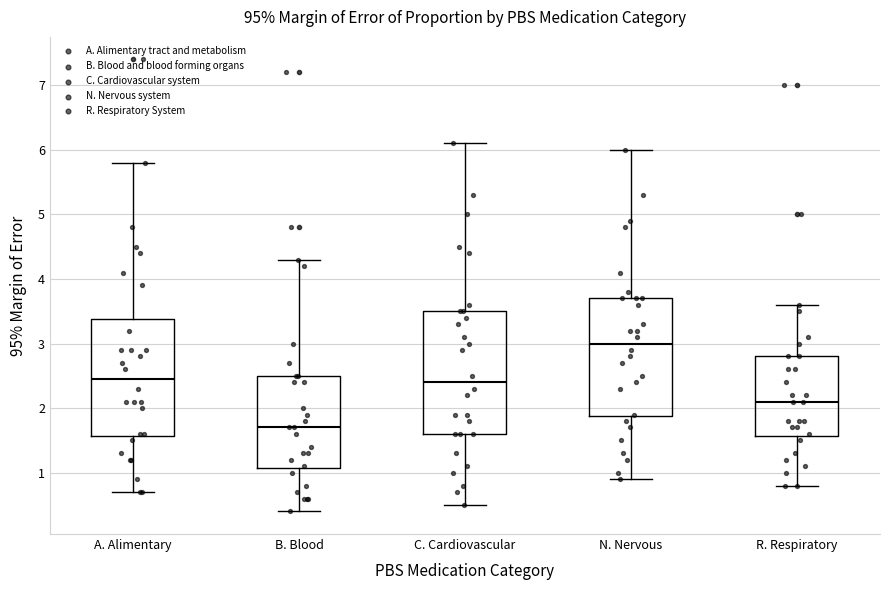

Reading left to right, read every box against the y-axis: the position of its median line, the range the box covers, and the ends of its whiskers. The values are not printed on the chart, so give them approximately, as read against the axis.

A. Alimentary: median 2.5, box 1.6 to 3.4, whiskers 0.7 to 5.8
B. Blood: median 1.7, box 1.1 to 2.5, whiskers 0.4 to 4.3
C. Cardiovascular: median 2.4, box 1.6 to 3.5, whiskers 0.5 to 6.1
N. Nervous: median 3.0, box 1.9 to 3.7, whiskers 0.9 to 6.0
R. Respiratory: median 2.1, box 1.6 to 2.8, whiskers 0.8 to 3.6